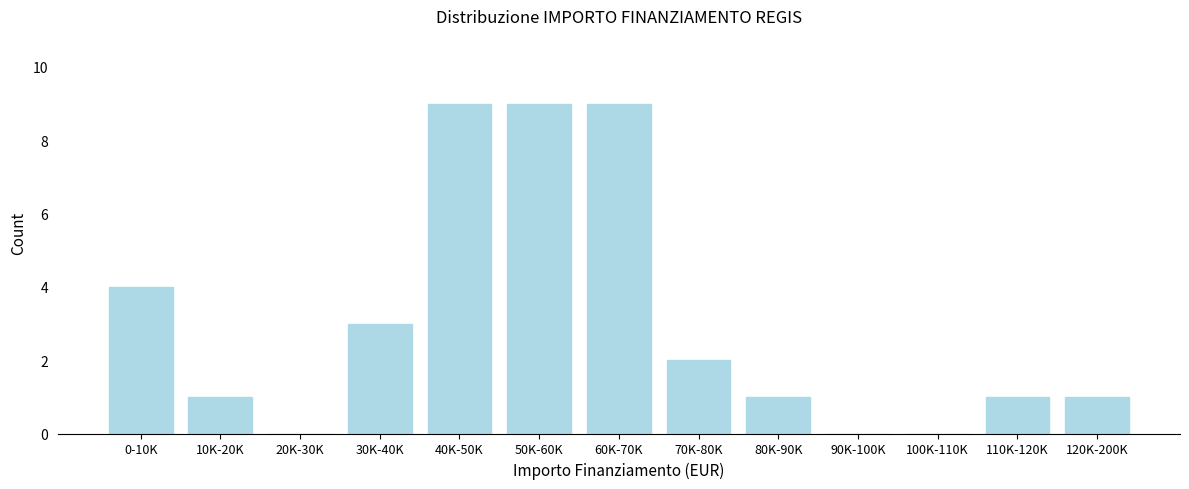

Reading right to left, list all the values displayed in this chart.

120K-200K=1	110K-120K=1	100K-110K=0	90K-100K=0	80K-90K=1	70K-80K=2	60K-70K=9	50K-60K=9	40K-50K=9	30K-40K=3	20K-30K=0	10K-20K=1	0-10K=4